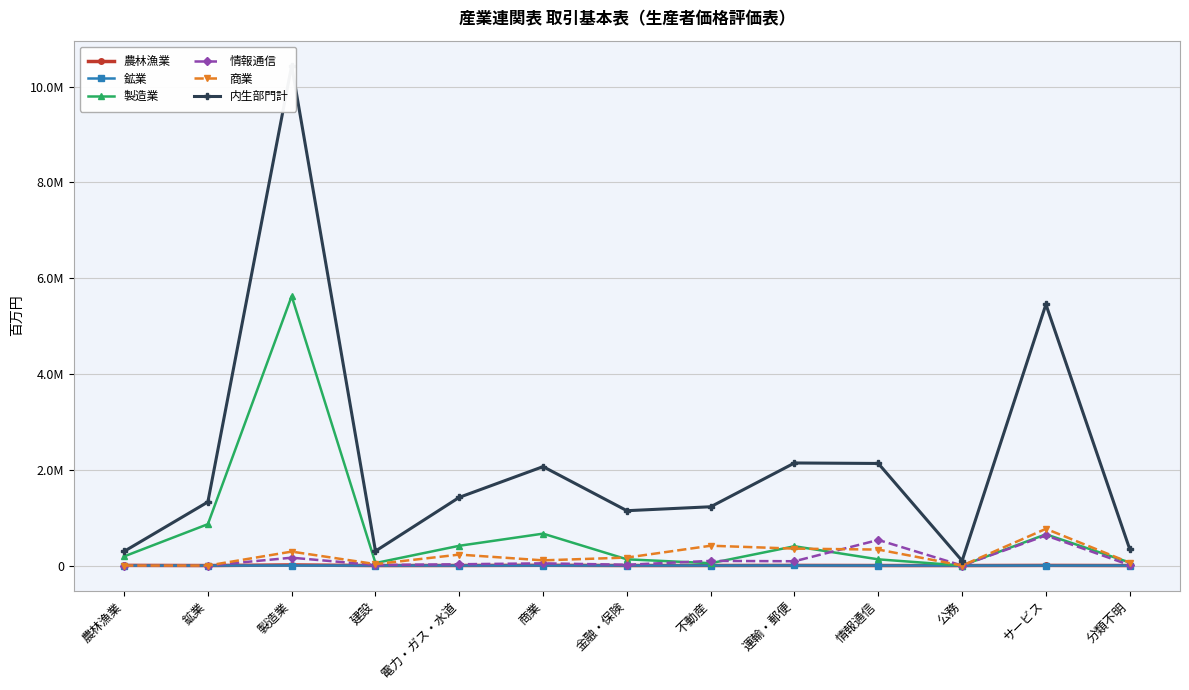

What is the value of the 製造業 point at the 13th from the left?

63046